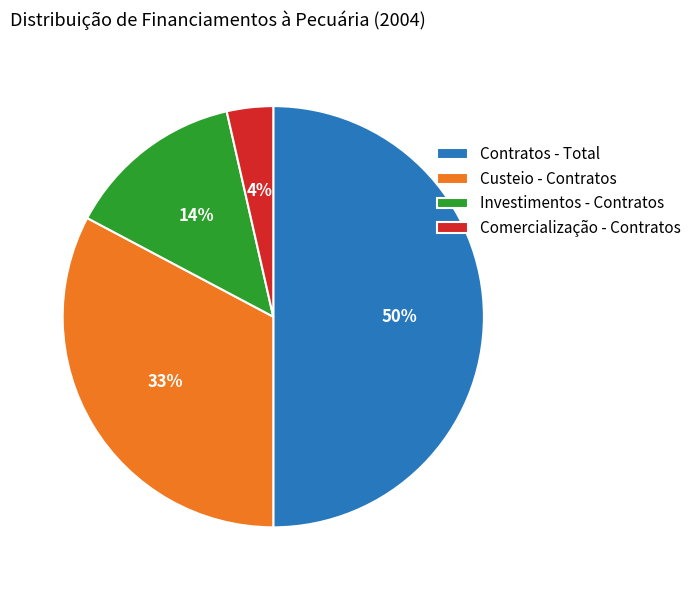

The Contratos - Total slice represents 50% of the pie. True or false?

True